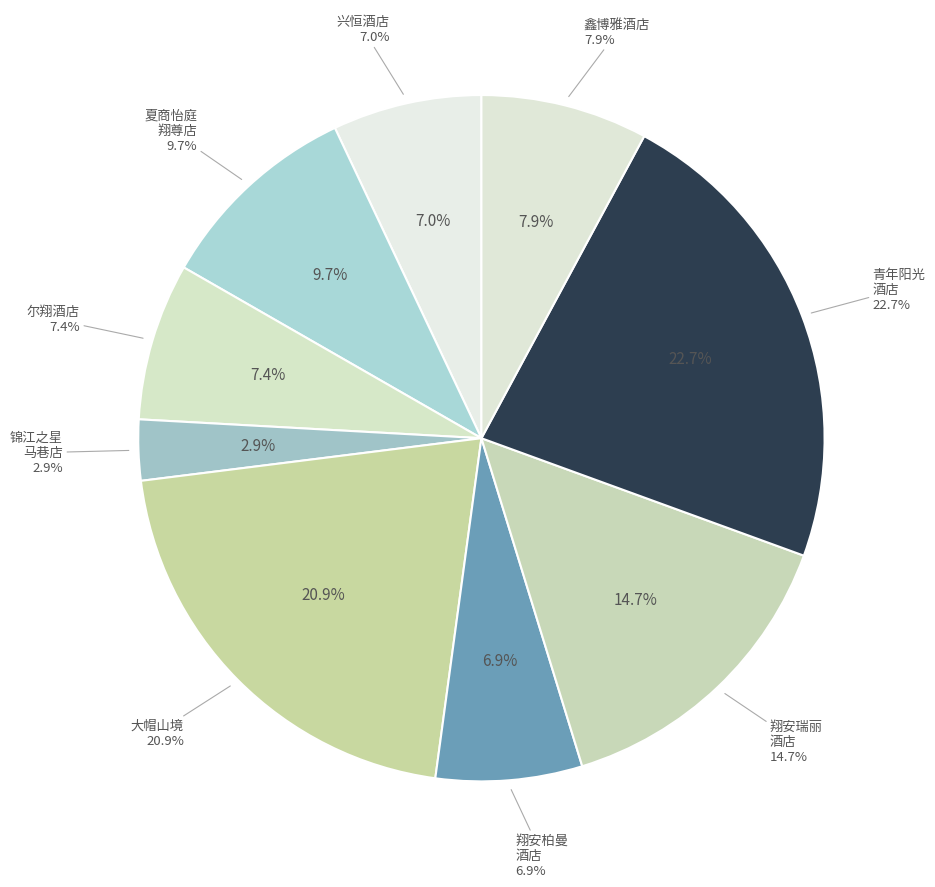

Is it true that 翔安青年阳光酒店（海润尊品酒店有限公司） is 23% of the pie?

True